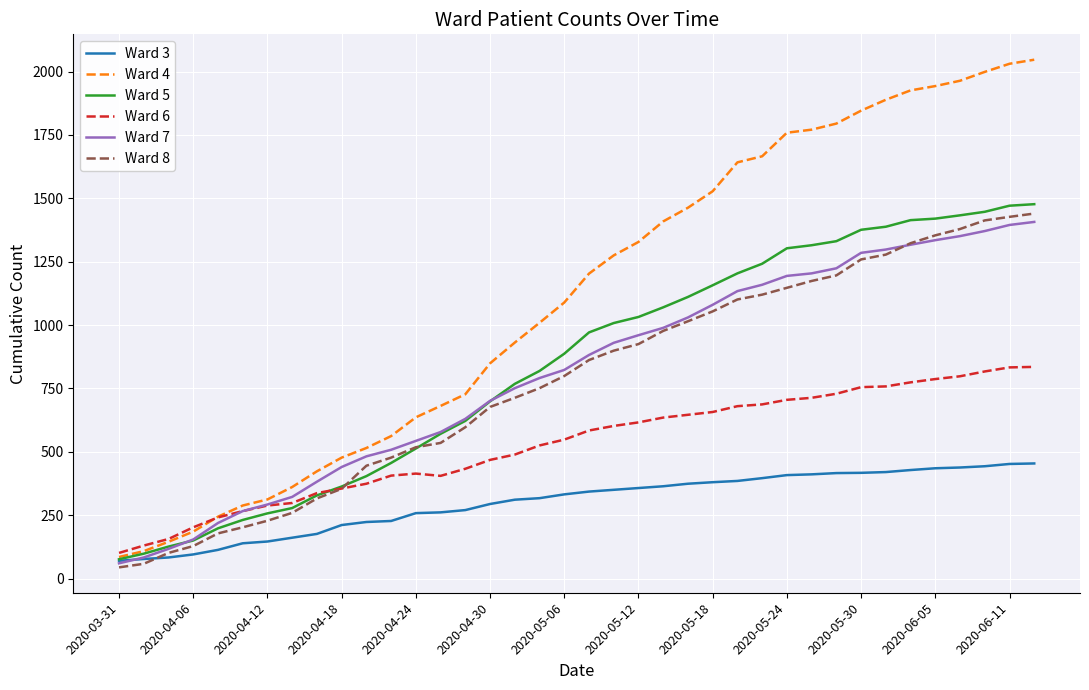

Which series has the largest total across all categories?

Ward 4